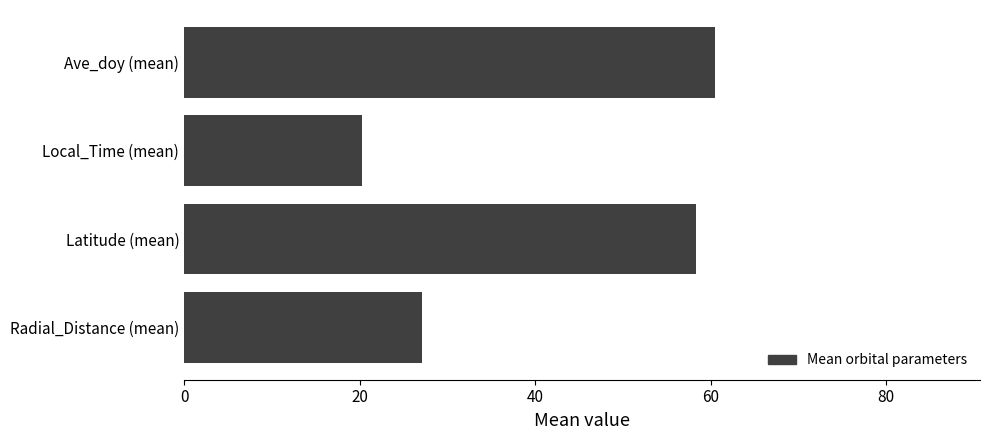

What is the sum of all values?

166.0